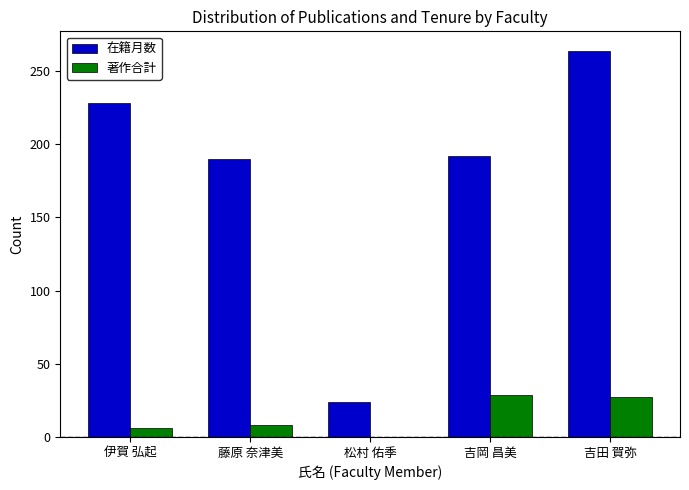

Reading left to right, transcribe all the data shown in this chart.

在籍月数: 伊賀 弘起=228	藤原 奈津美=190	松村 佑季=24	吉岡 昌美=192	吉田 賀弥=264
著作合計: 伊賀 弘起=6	藤原 奈津美=8	松村 佑季=0	吉岡 昌美=29	吉田 賀弥=27